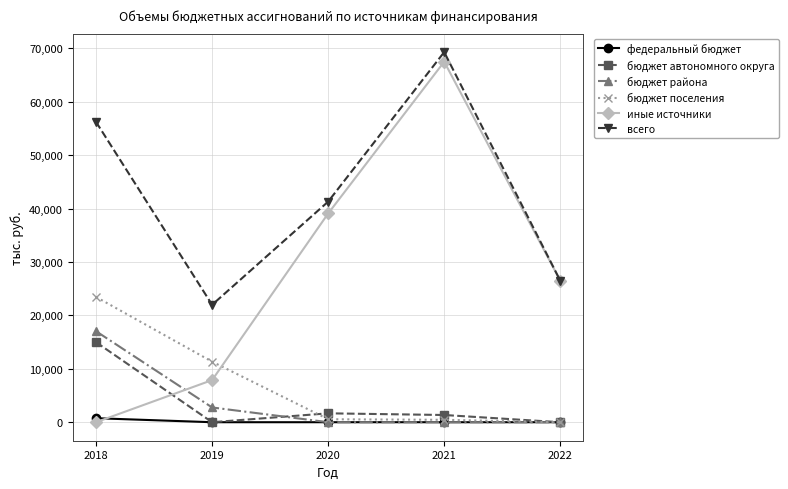

Which series changed the most between 2019 and 2021?

иные источники